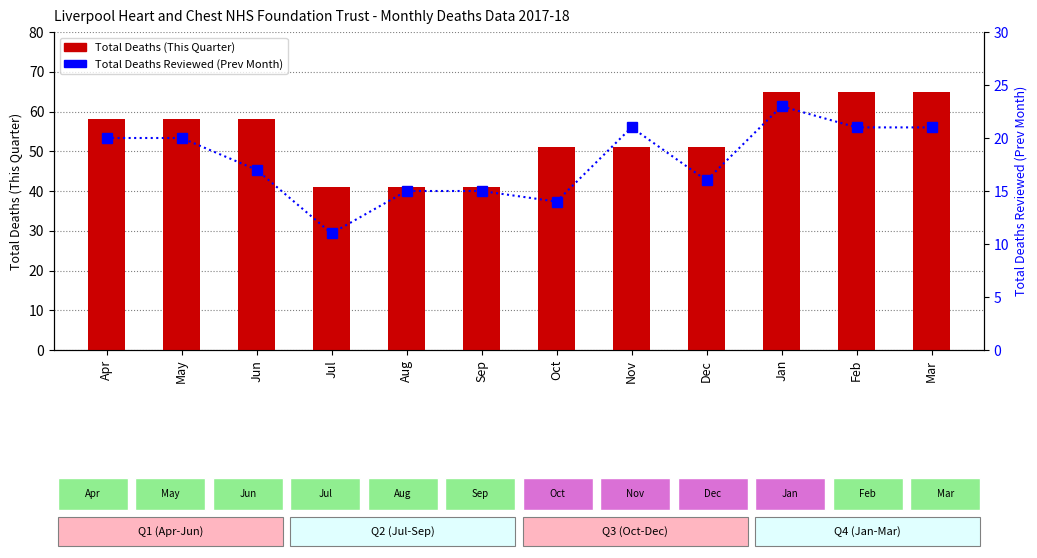

What is the difference between the second highest and second lowest values in the Total Deaths Reviewed (Prev Month) series?

7